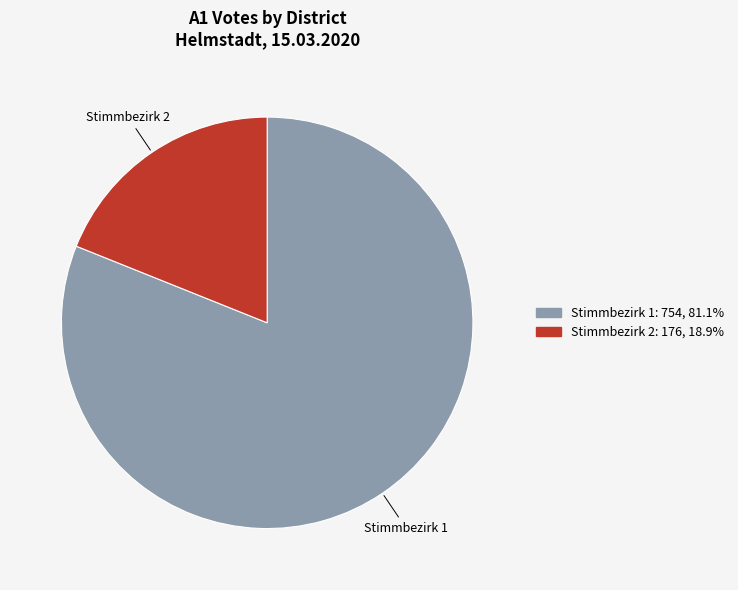

The Stimmbezirk 2 slice represents 19% of the pie. True or false?

True